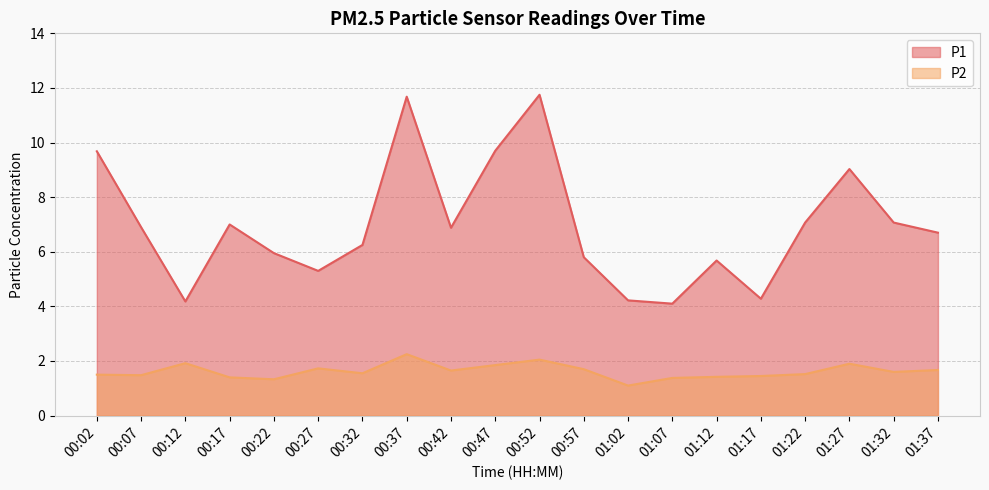

The value of P1 at 00:52 is 19.3. True or false?

False